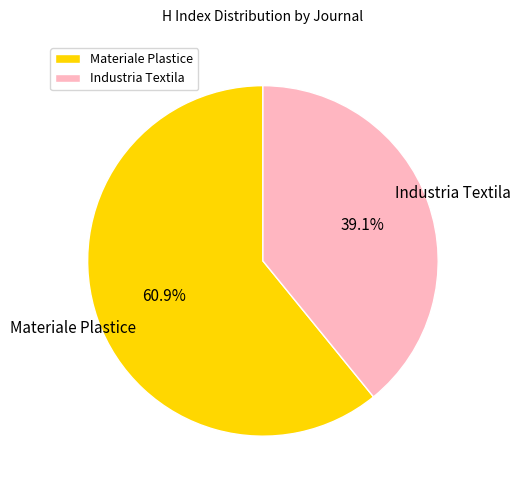

Combined, do Materiale Plastice and Industria Textila account for over 50%?

Yes